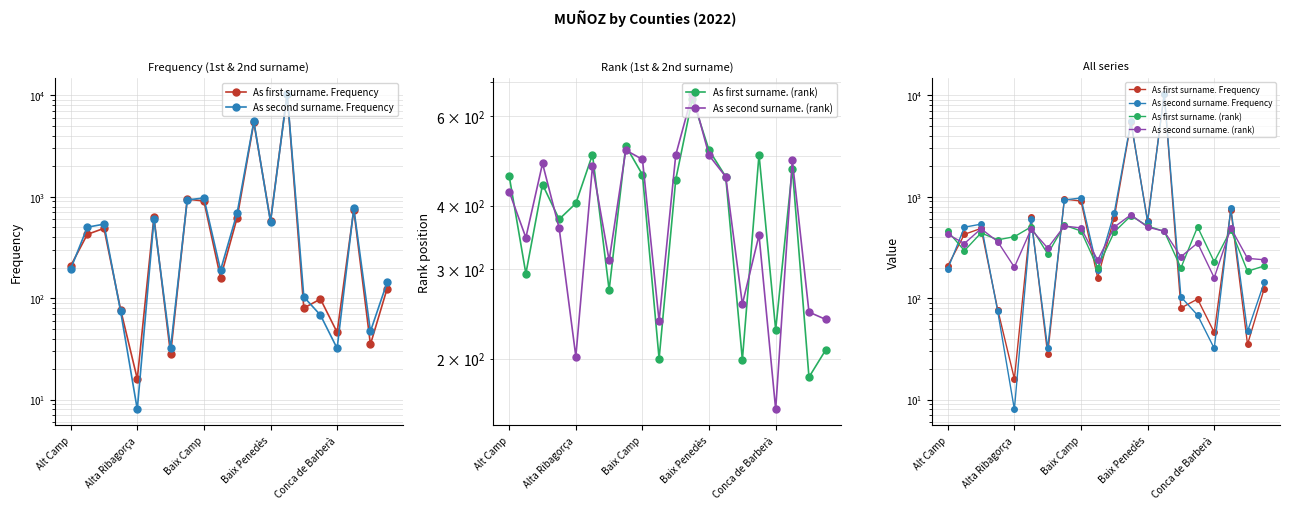

At Baix Camp, list the series in order from largest to smallest.

As second surname. Frequency, As first surname. Frequency, As second surname. (rank), As first surname. (rank)